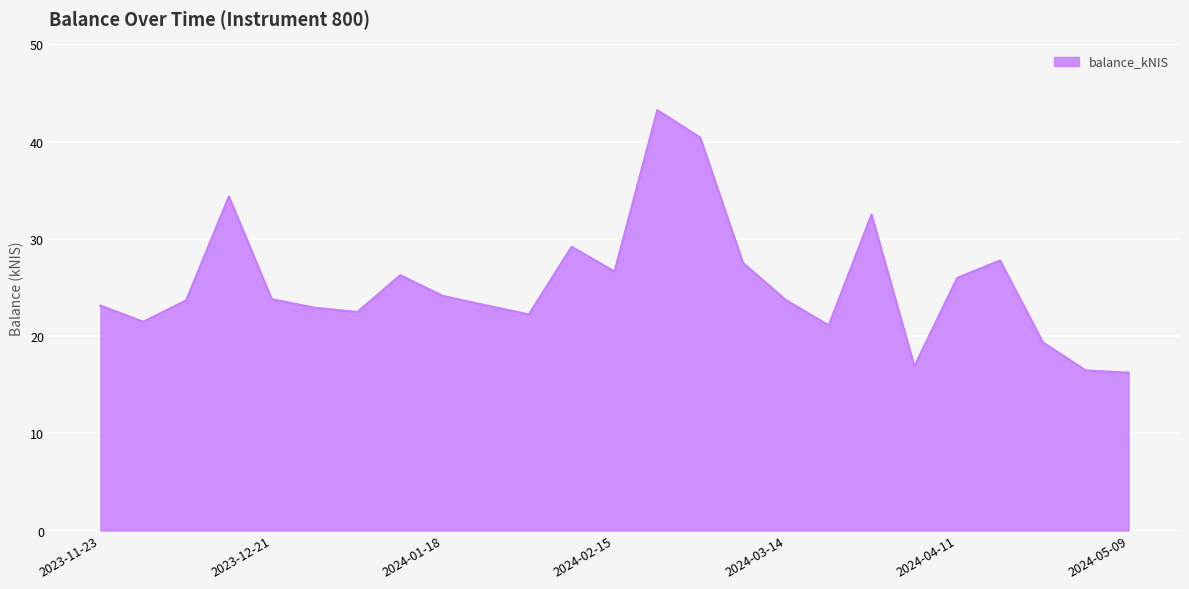

What is the smallest value displayed?

16.2